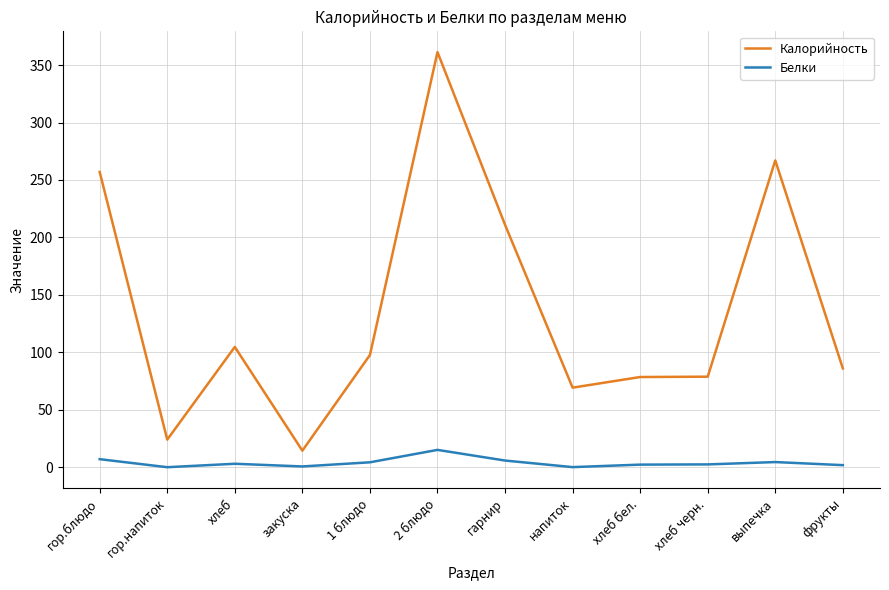

Rank the series by their average value, from lowest to highest.

Белки, Калорийность